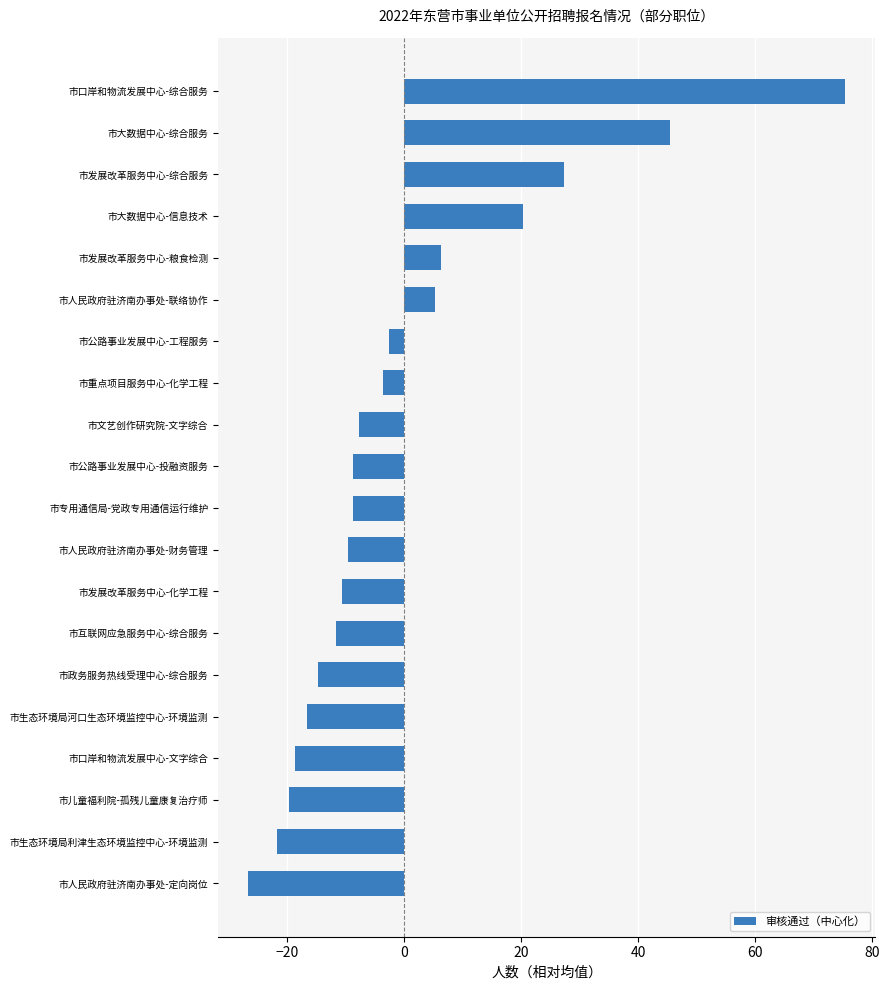

Which label corresponds to the largest value in the chart?

市口岸和物流发展中心-综合服务